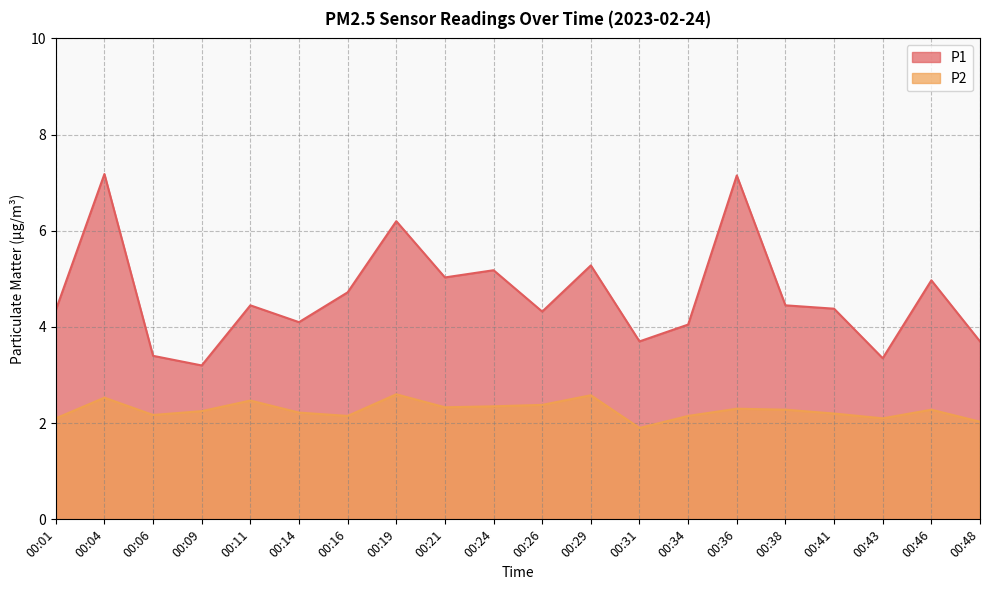

What is the difference between the highest and lowest values at 00:26?

1.9